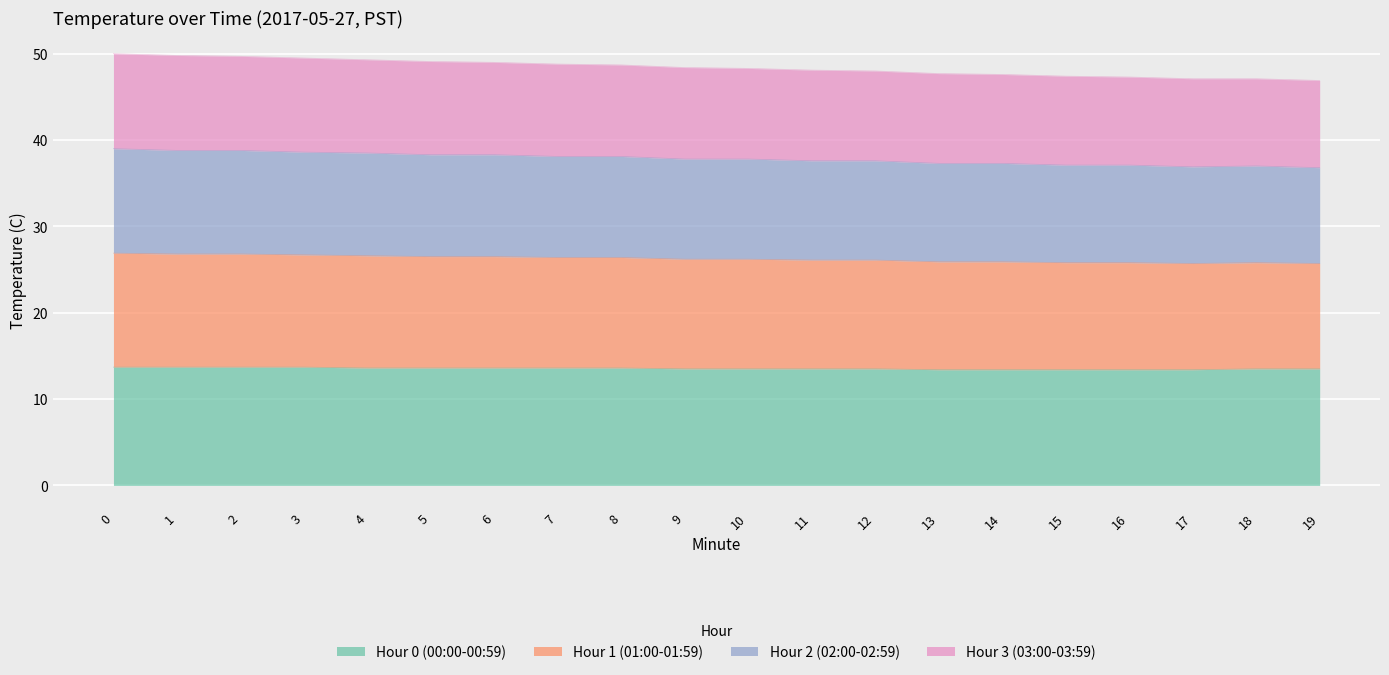

What is the total value across all series at 13?

47.7